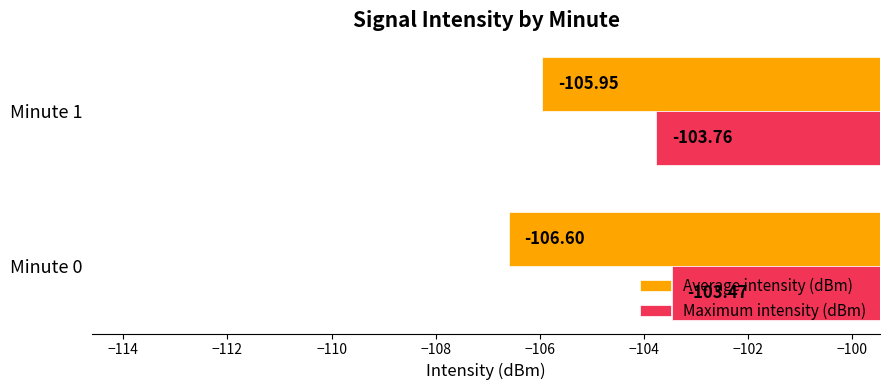

At which category is the sum across all series the highest?

Minute 1